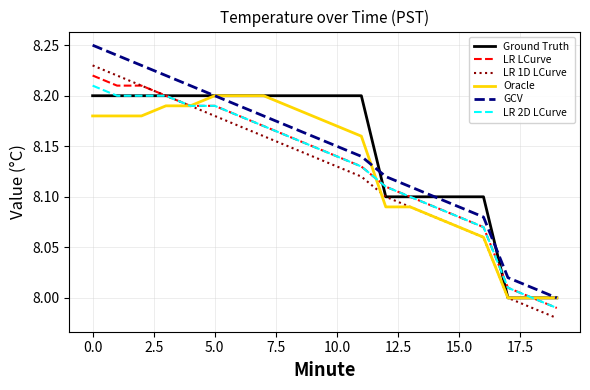

True or false: LR LCurve and GCV intersect in this chart.

False